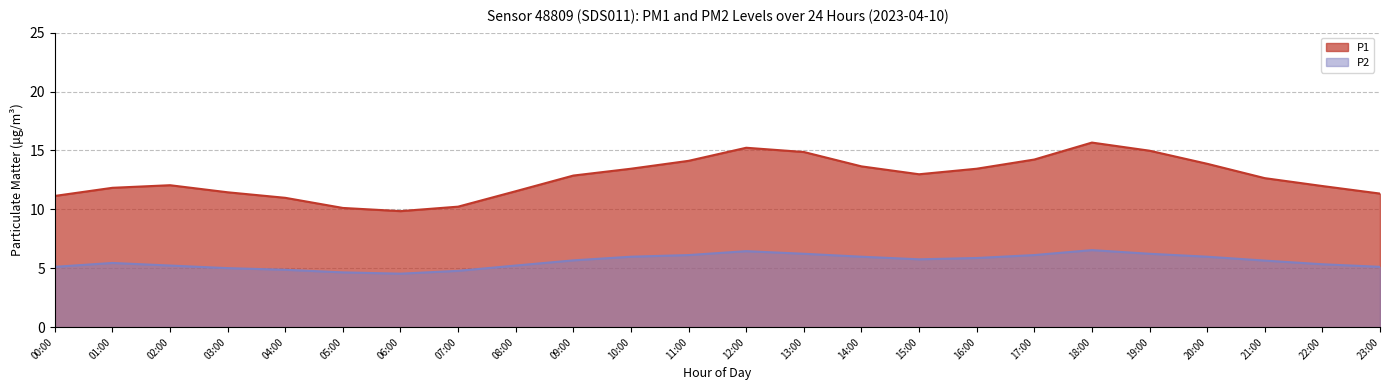

What is the greatest value displayed?

15.7